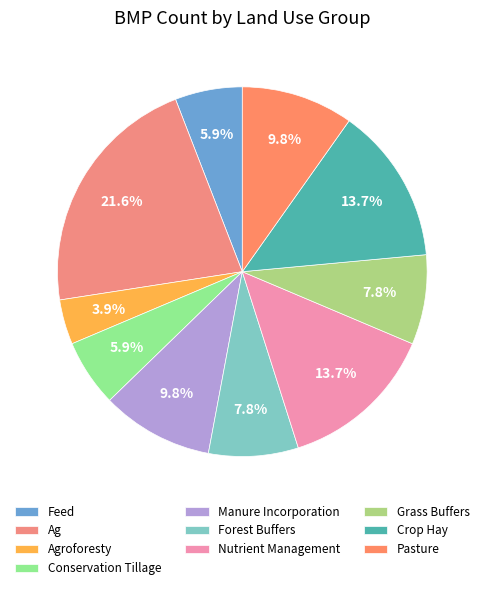

Is there any slice that represents more than half of the pie?

No